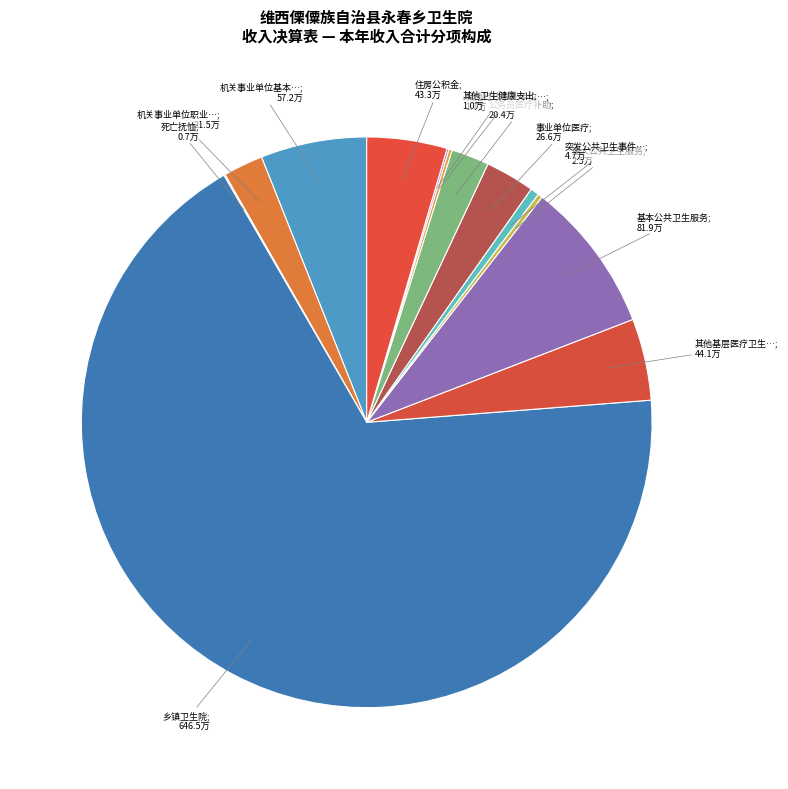

Rank the categories by value from highest to lowest.

乡镇卫生院, 基本公共卫生服务, 机关事业单位基本养老保险缴费支出, 其他基层医疗卫生机构支出, 住房公积金, 事业单位医疗, 机关事业单位职业年金缴费支出, 公务员医疗补助, 突发公共卫生事件应急处置, 重大公共卫生服务, 其他行政事业单位医疗支出, 其他卫生健康支出, 死亡抚恤